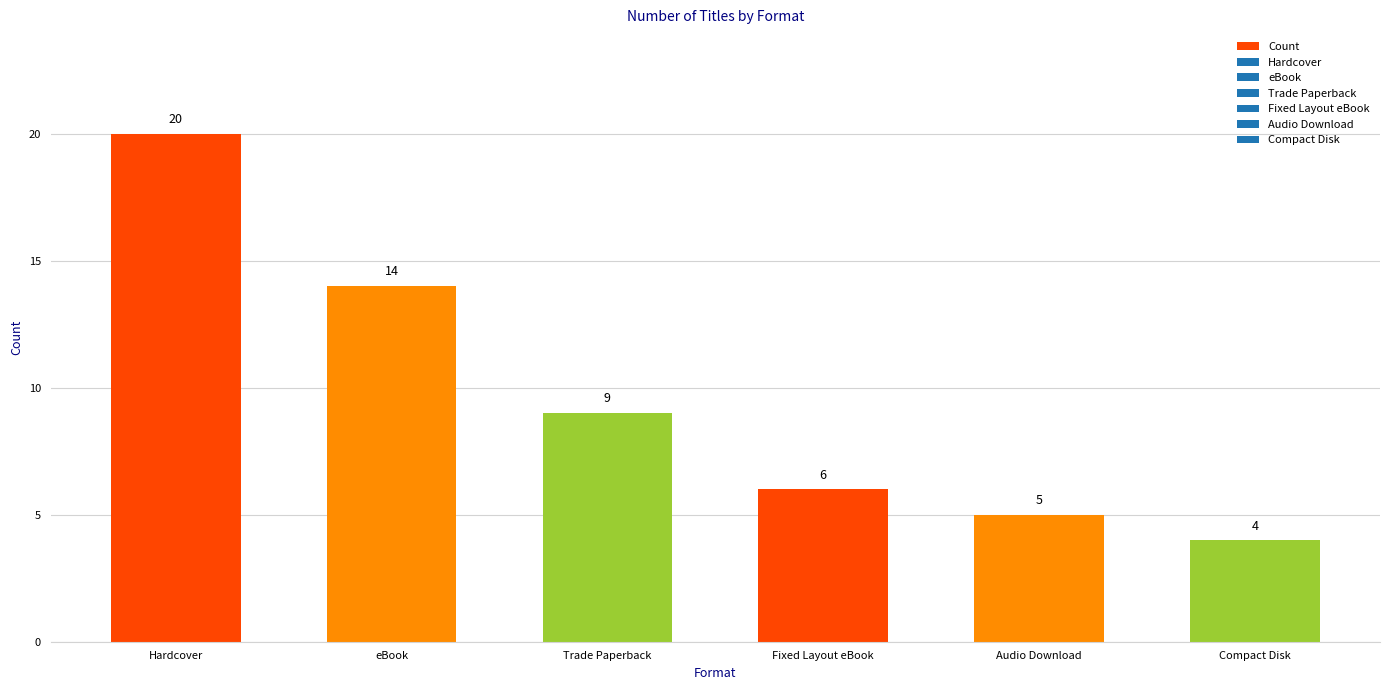

At which category does the chart reach its peak across all series?

Hardcover